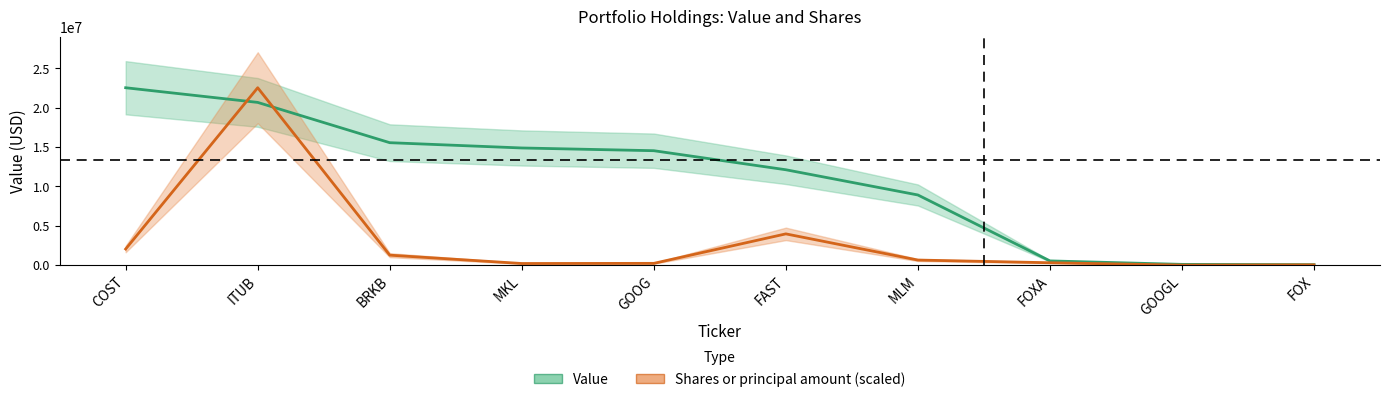

Between FAST and MLM, which is larger?

FAST